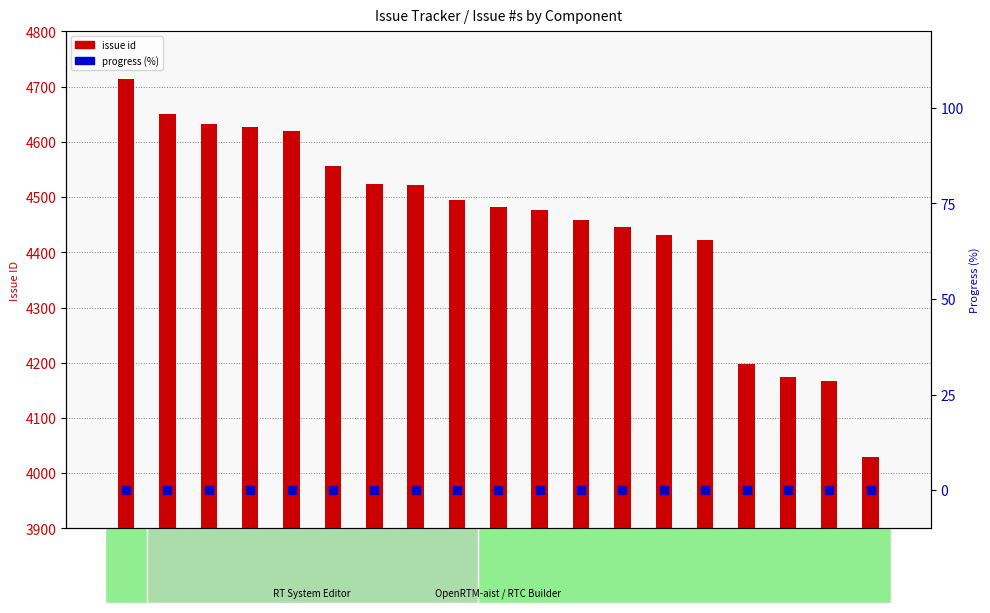

Which series contains the highest Y value?

issue id